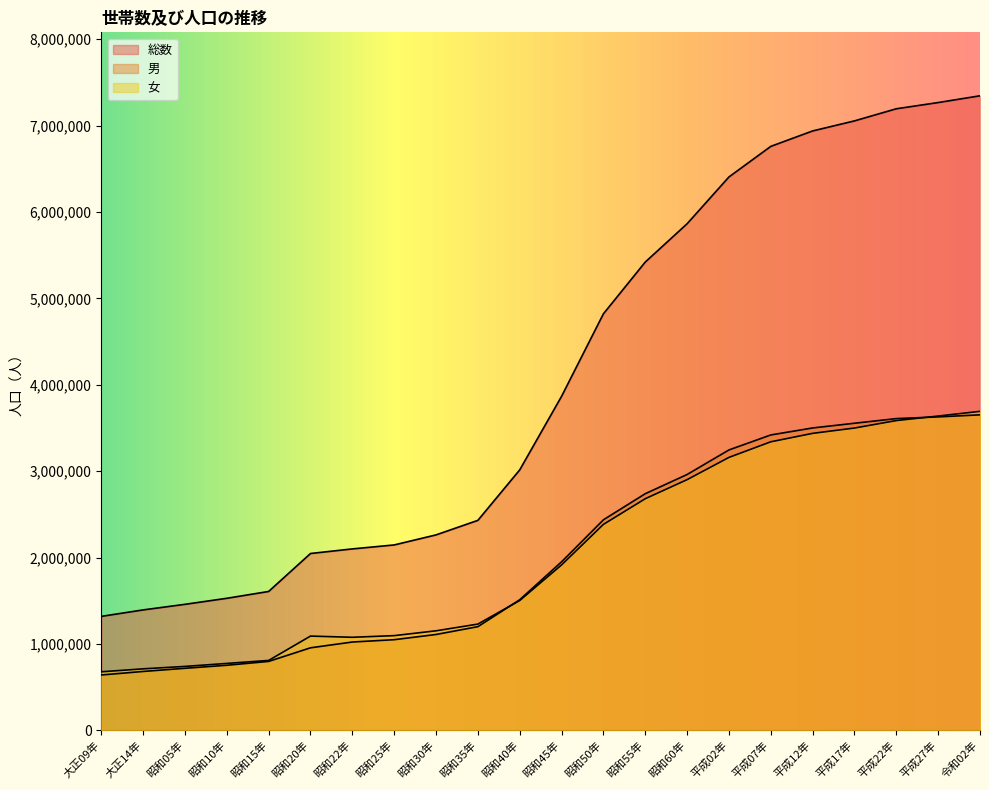

Where do 女 and 男 first cross each other?

昭和35年 and 昭和40年